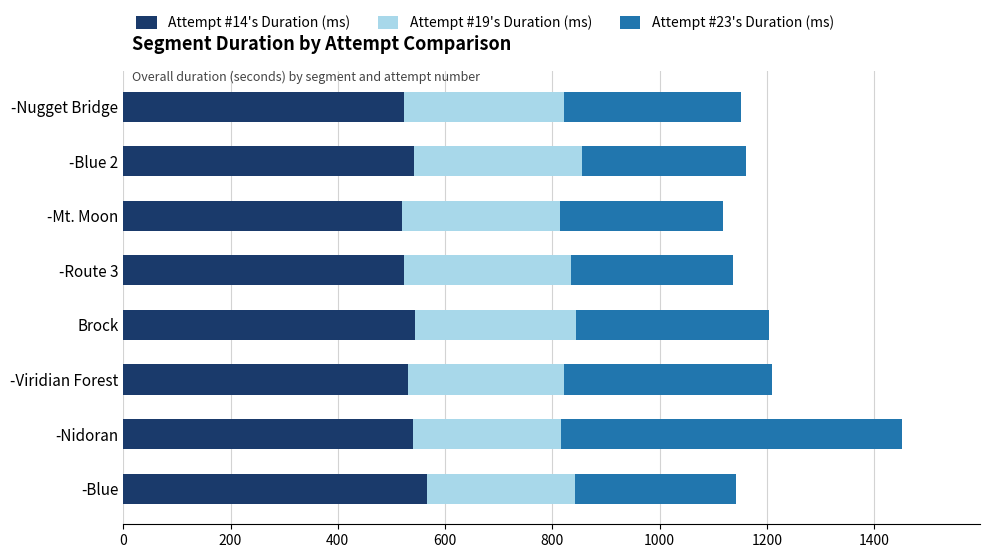

The Attempt #14's Duration (ms) series shows 523.3 at -Nugget Bridge. True or false?

True